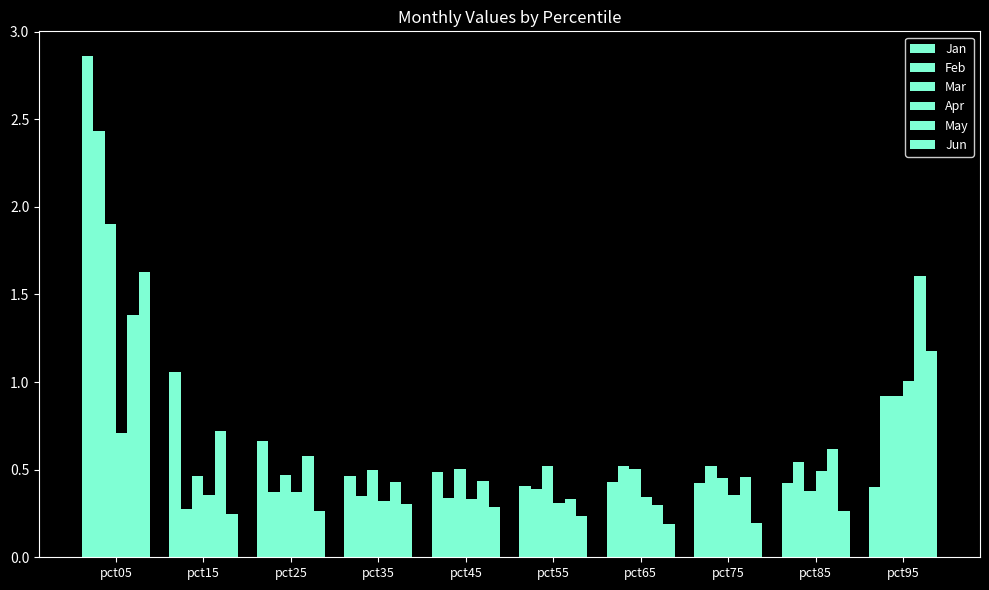

Reading right to left, extract all data points from this chart.

Jan: pct95=0.4	pct85=0.4	pct75=0.4	pct65=0.4	pct55=0.4	pct45=0.5	pct35=0.5	pct25=0.7	pct15=1.1	pct05=2.9
Feb: pct95=0.9	pct85=0.5	pct75=0.5	pct65=0.5	pct55=0.4	pct45=0.3	pct35=0.4	pct25=0.4	pct15=0.3	pct05=2.4
Mar: pct95=0.9	pct85=0.4	pct75=0.5	pct65=0.5	pct55=0.5	pct45=0.5	pct35=0.5	pct25=0.5	pct15=0.5	pct05=1.9
Apr: pct95=1.0	pct85=0.5	pct75=0.4	pct65=0.3	pct55=0.3	pct45=0.3	pct35=0.3	pct25=0.4	pct15=0.4	pct05=0.7
May: pct95=1.6	pct85=0.6	pct75=0.5	pct65=0.3	pct55=0.3	pct45=0.4	pct35=0.4	pct25=0.6	pct15=0.7	pct05=1.4
Jun: pct95=1.2	pct85=0.3	pct75=0.2	pct65=0.2	pct55=0.2	pct45=0.3	pct35=0.3	pct25=0.3	pct15=0.2	pct05=1.6